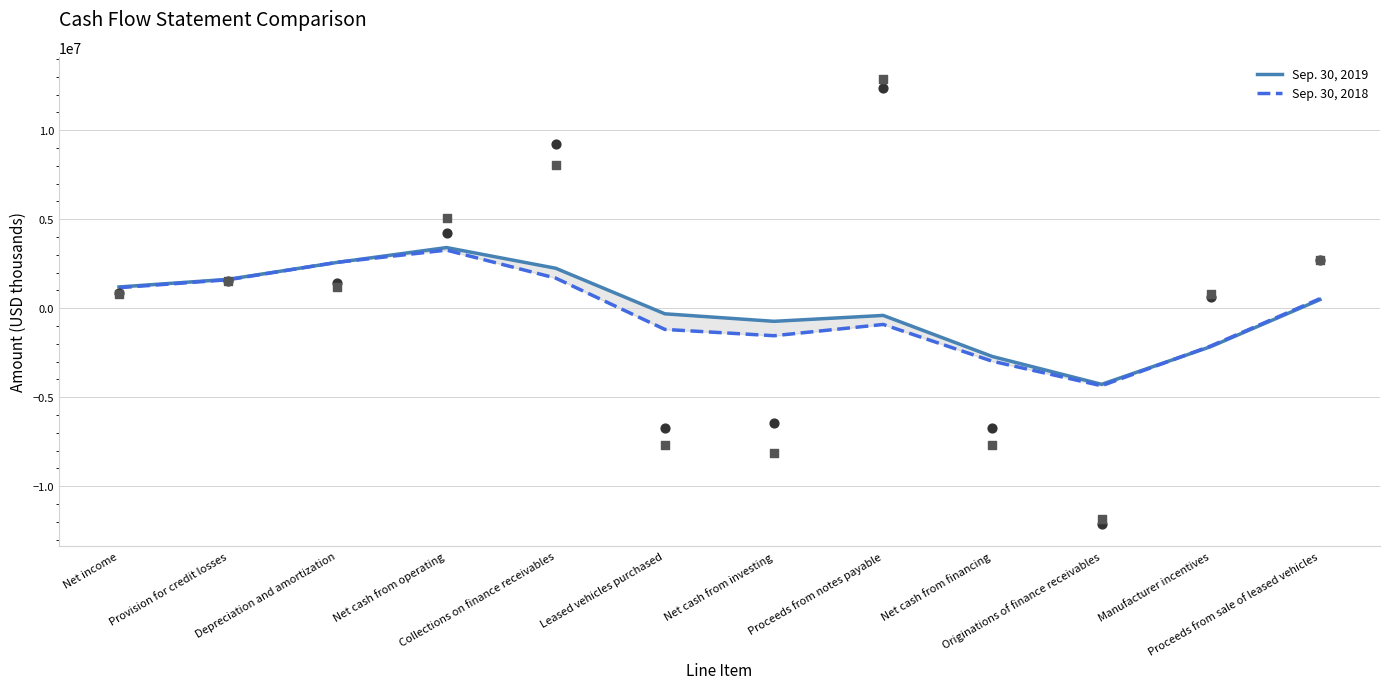

At which category is the sum across all series the highest?

Net cash from operating